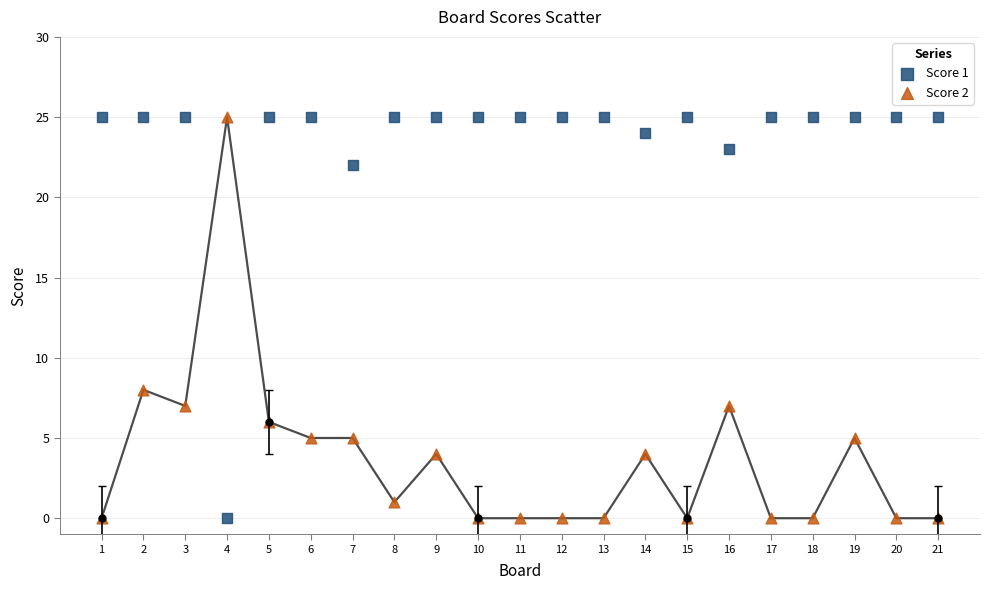

Across all data points, what is the range of X values (max minus min)?

20